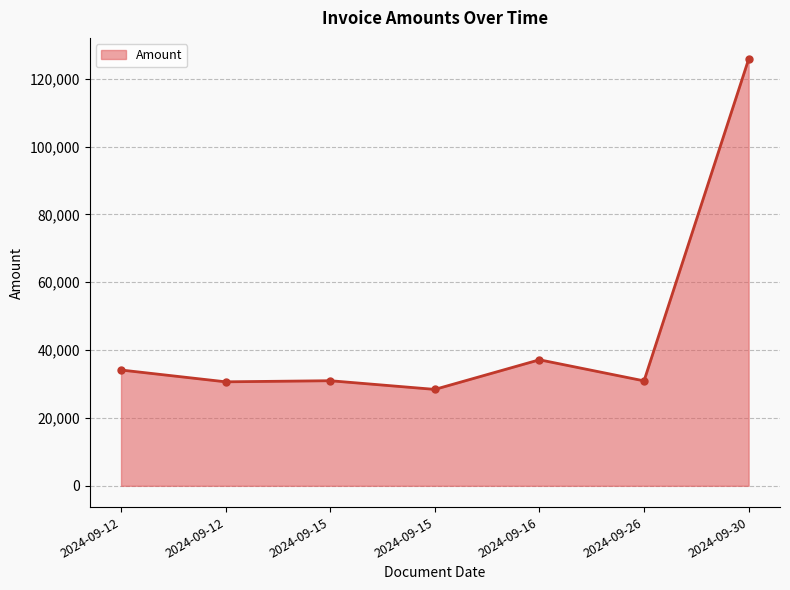

What is the sum of all values?

317968.5